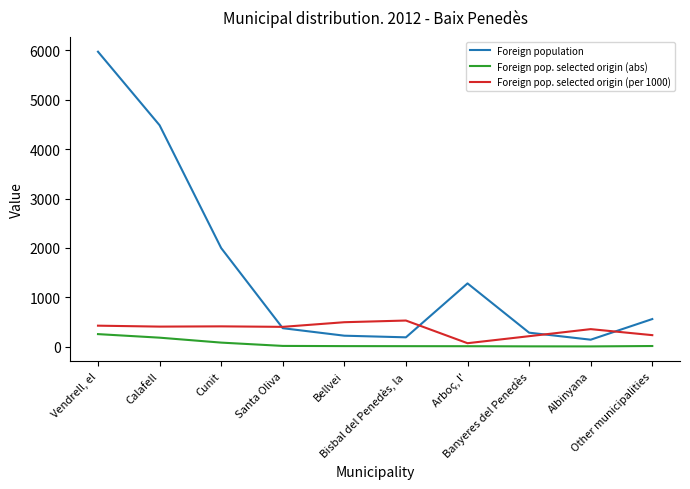

True or false: Foreign population has a value of 4484 at Calafell.

True